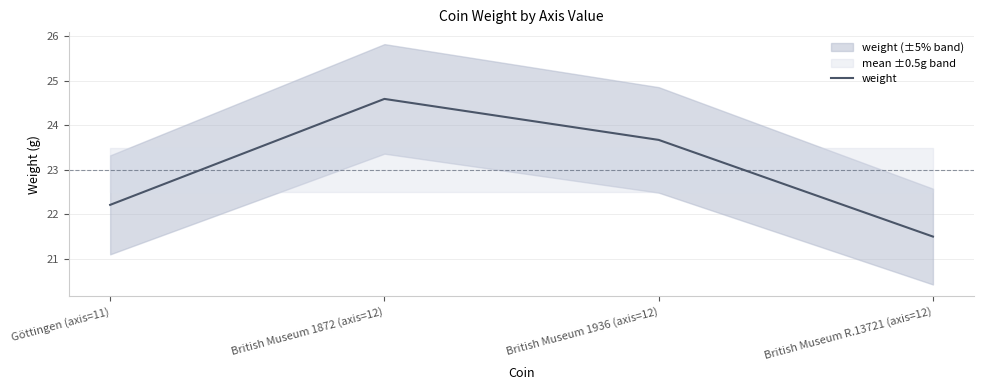

Count the number of categories in the chart.

4